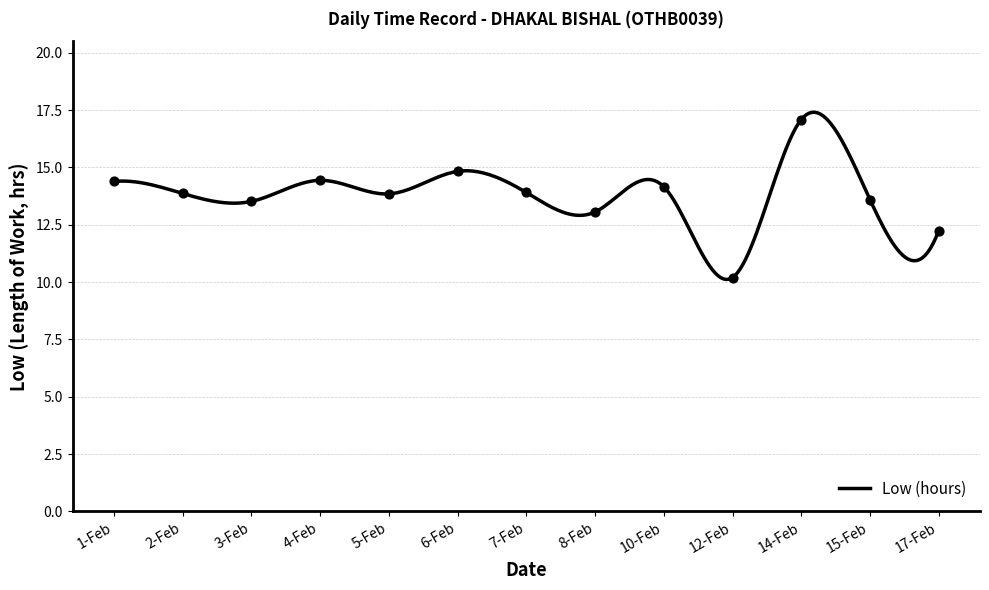

Which has a higher value, 5-Feb or 4-Feb?

4-Feb